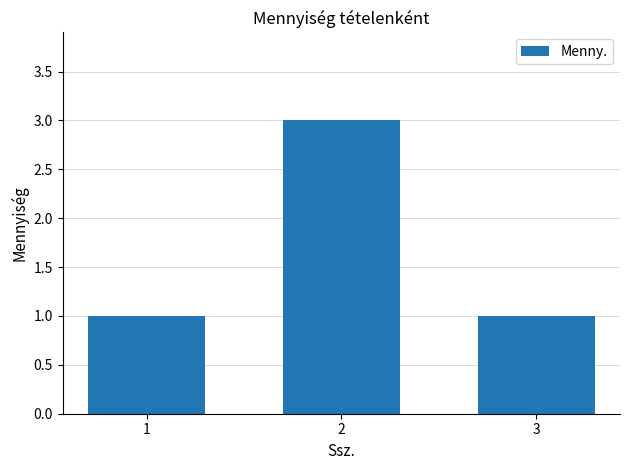

What is the minimum value shown in the chart?

1